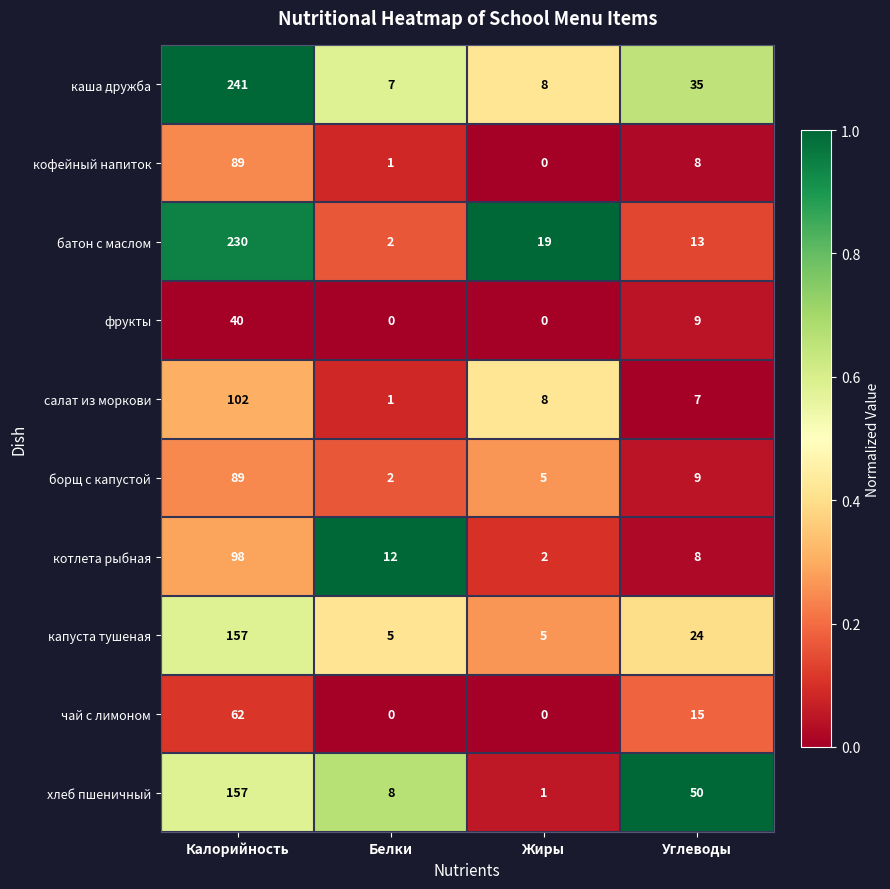

The value of котлета рыбная at Углеводы is 8. True or false?

True